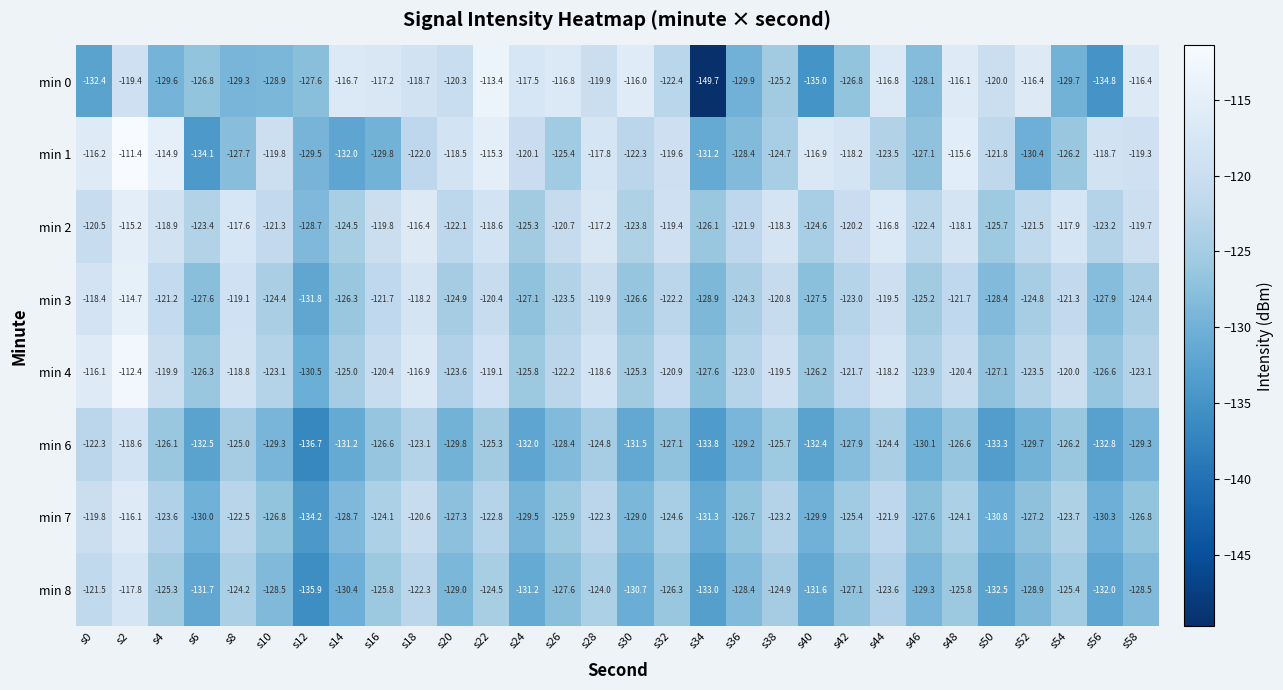

Rank the series by their maximum value, from highest to lowest.

min 1, min 4, min 0, min 3, min 2, min 7, min 8, min 6